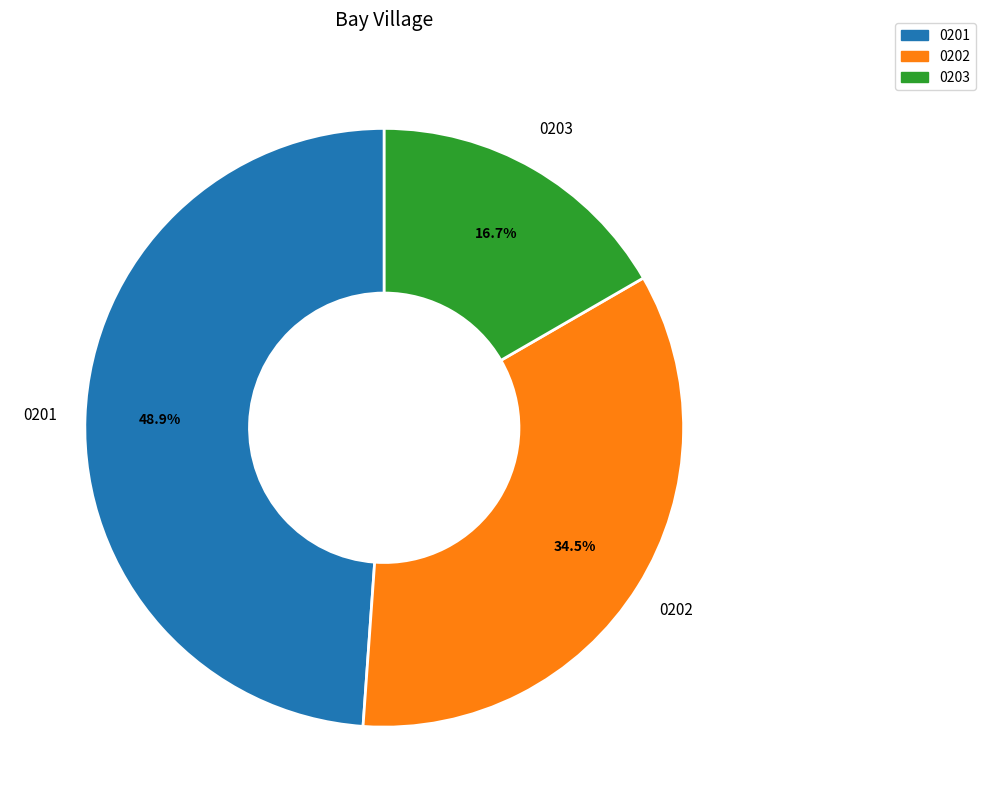

Count the number of slices in the pie.

3